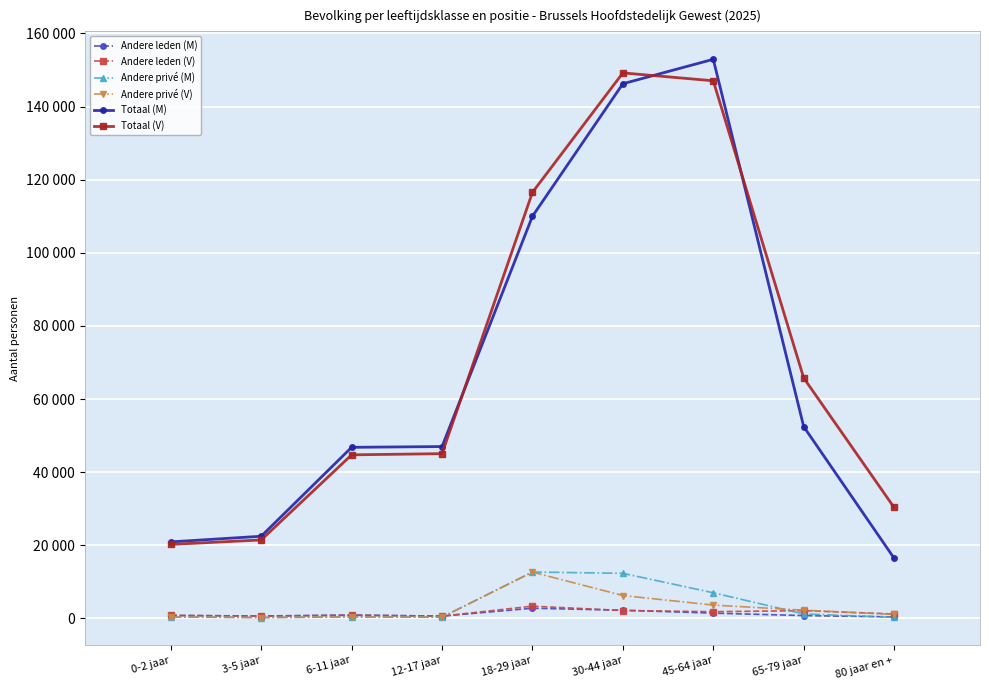

True or false: Totaal (V) has a value of 73535 at 12-17 jaar.

False